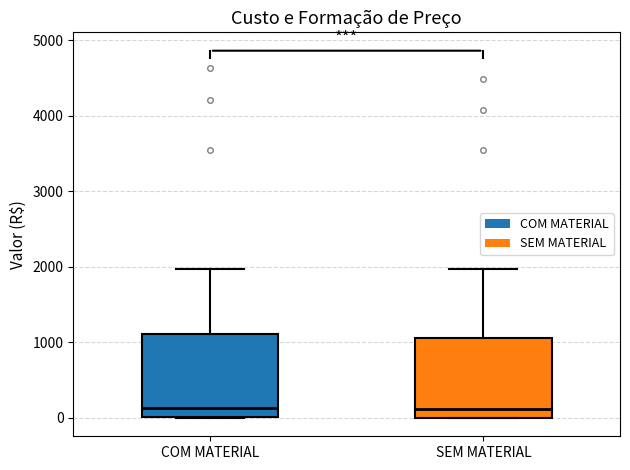

Where is the lower edge of the box for SEM MATERIAL on the y-axis? The values are not printed on the chart, so give them approximately, as read against the axis.

0